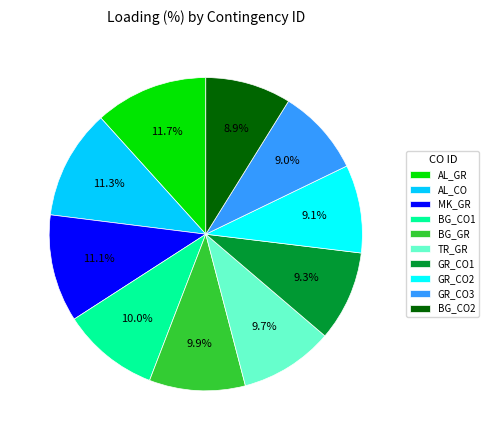

Approximately how many times larger is the value at BG_CO1 compared to AL_CO?

0.9